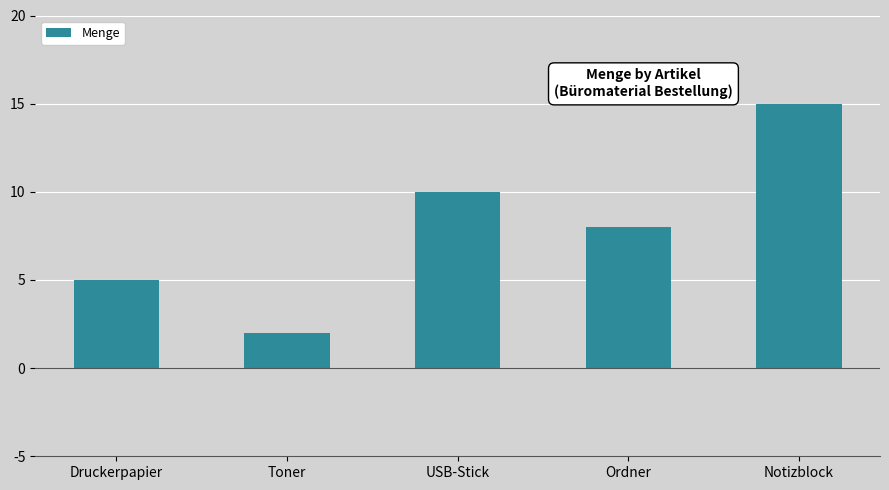

What position from the left is Ordner?

4